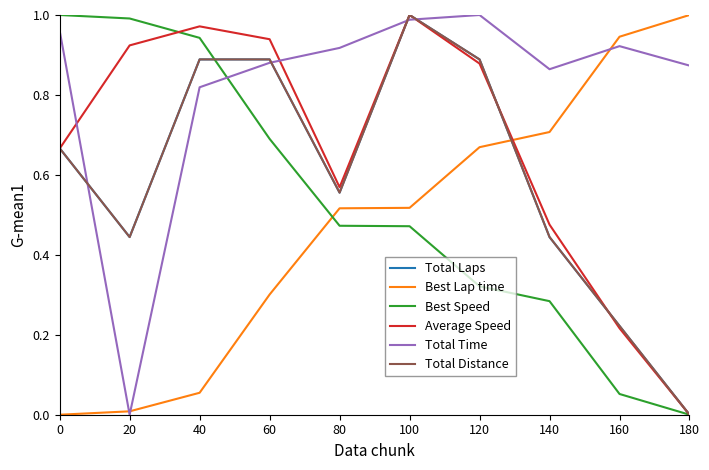

Where is Total Laps nearest to the value 0?

180